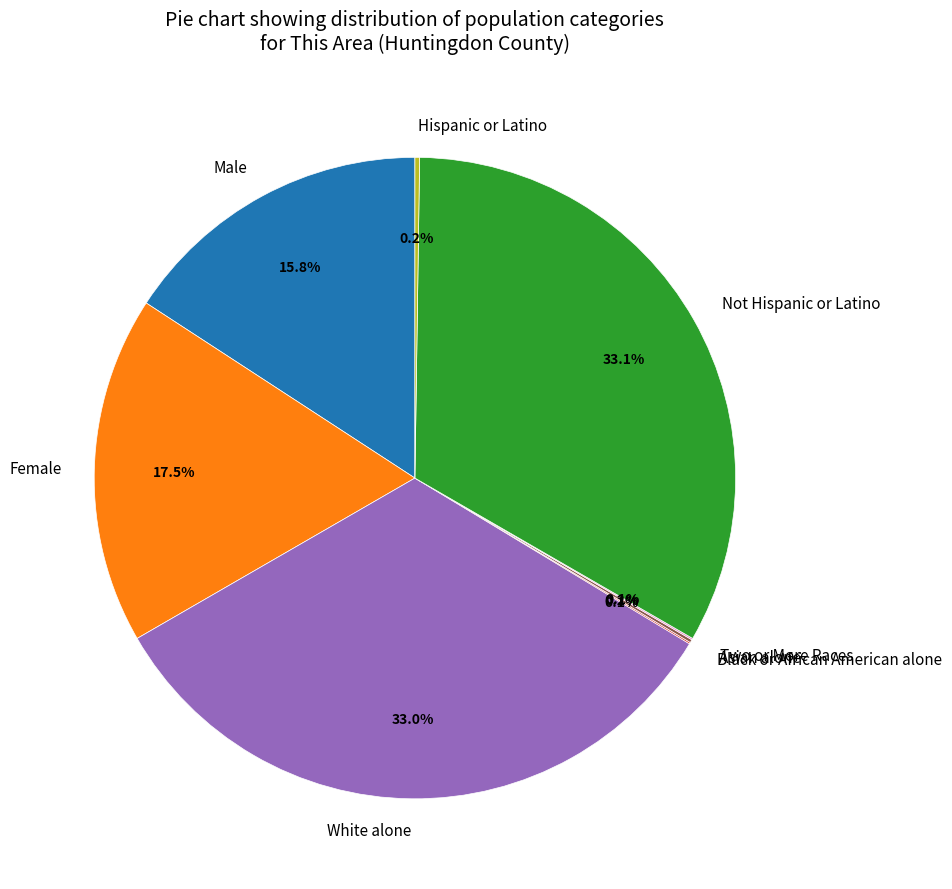

Is there any slice that represents more than half of the pie?

No